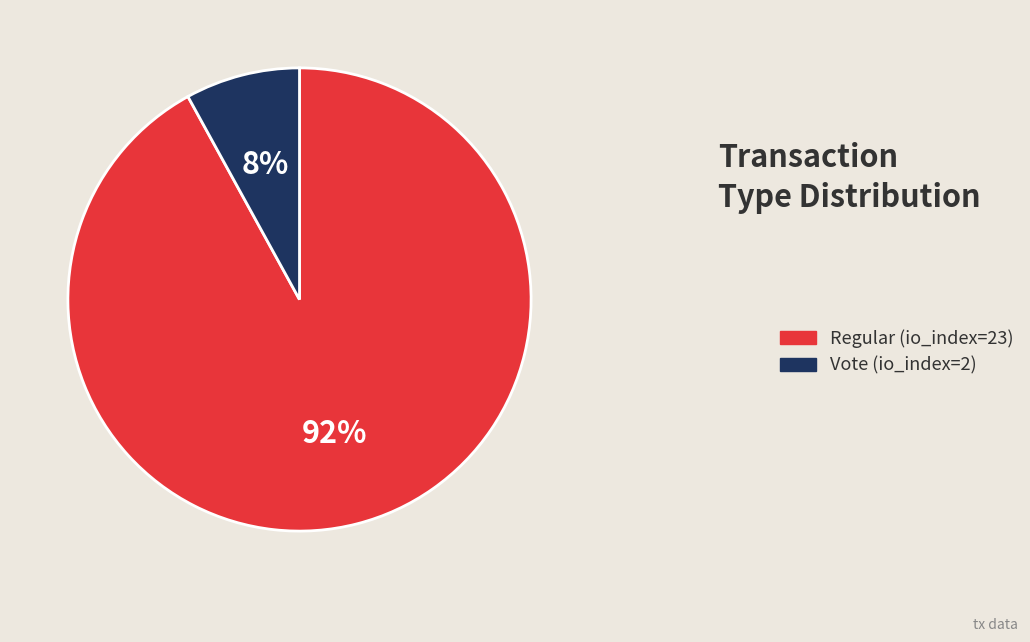

Combined, do Regular (io_index=23) and Vote (io_index=2) account for over 50%?

Yes